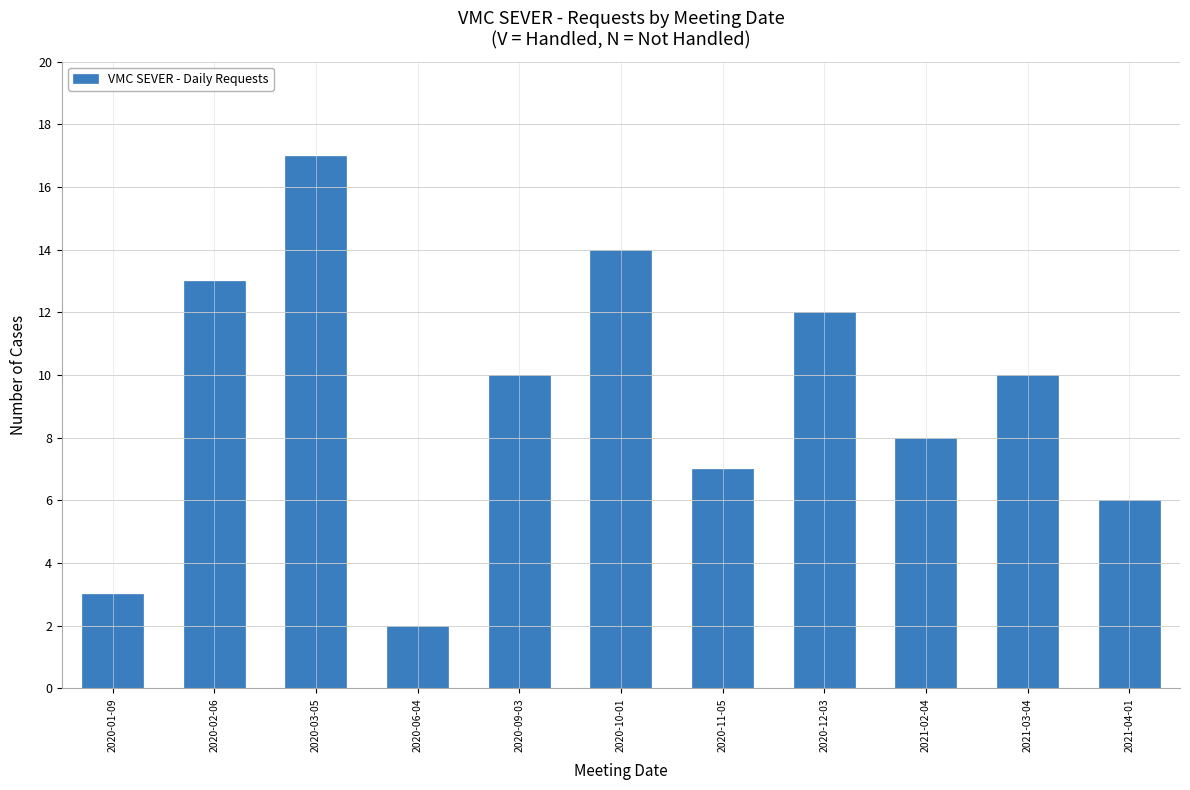

What is the change in value from 2020-01-09 to 2021-03-04?

+7